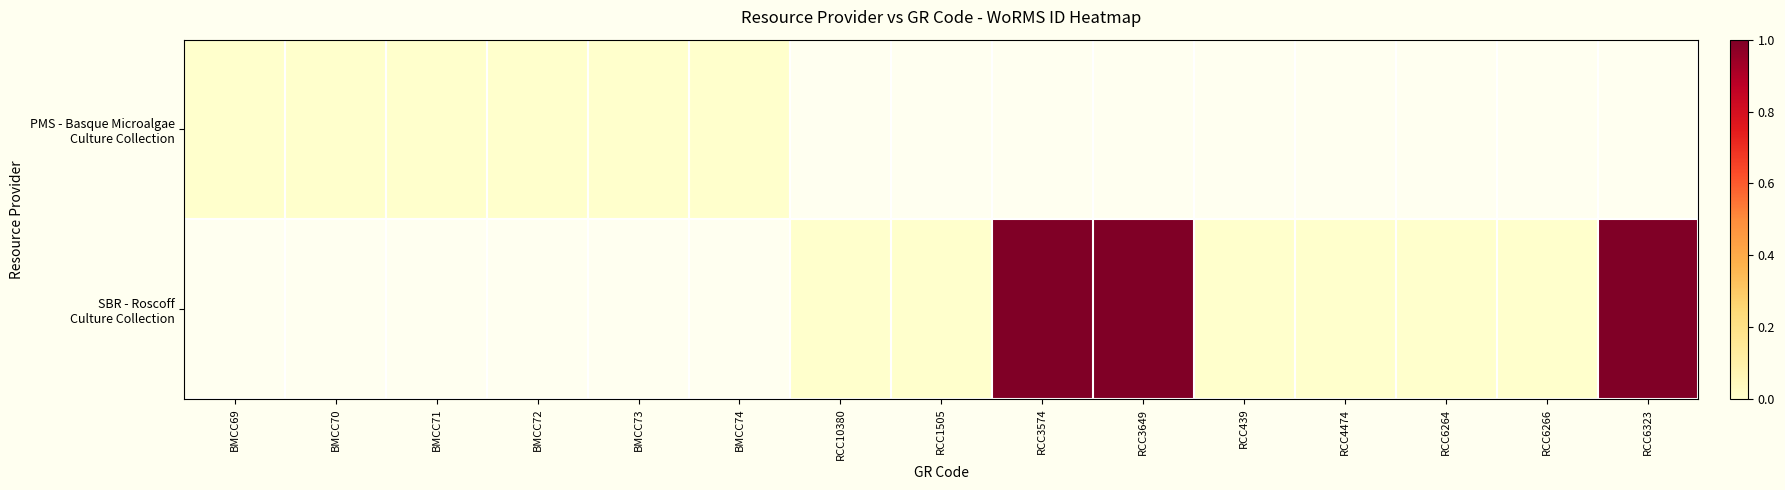

Is it true that PMS - Basque Microalgae Culture Collection equals 0.0 at BMCC69?

True